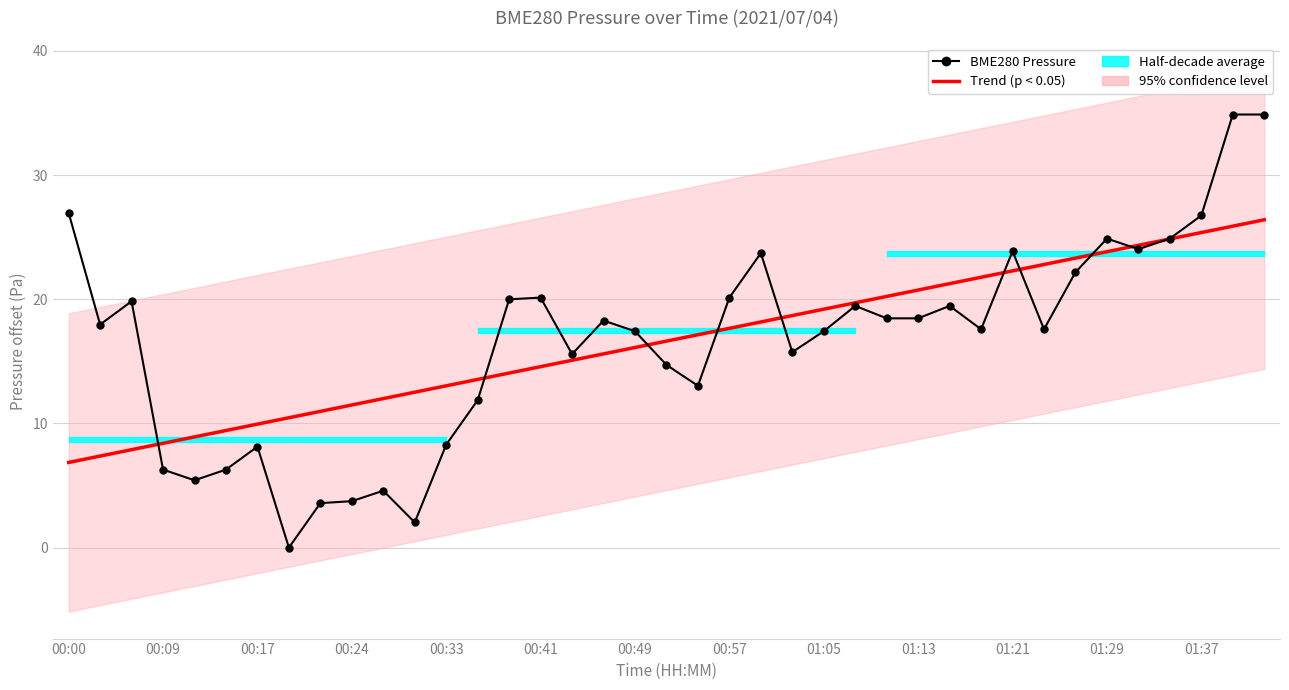

What is the approximate value of BME280 Pressure at 00:49?

17.4